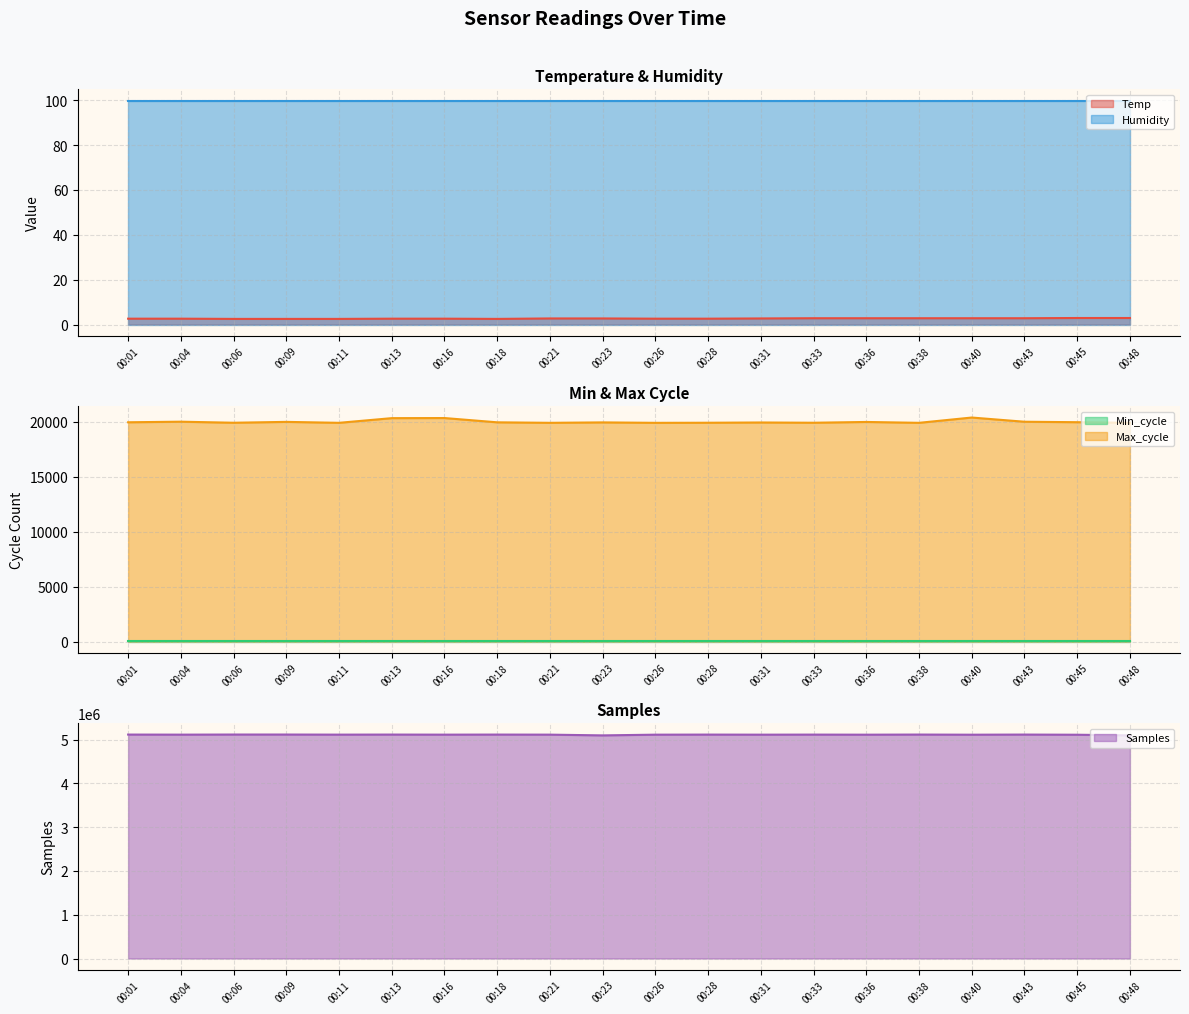

At how many categories does at least one series exceed 2810975?

20